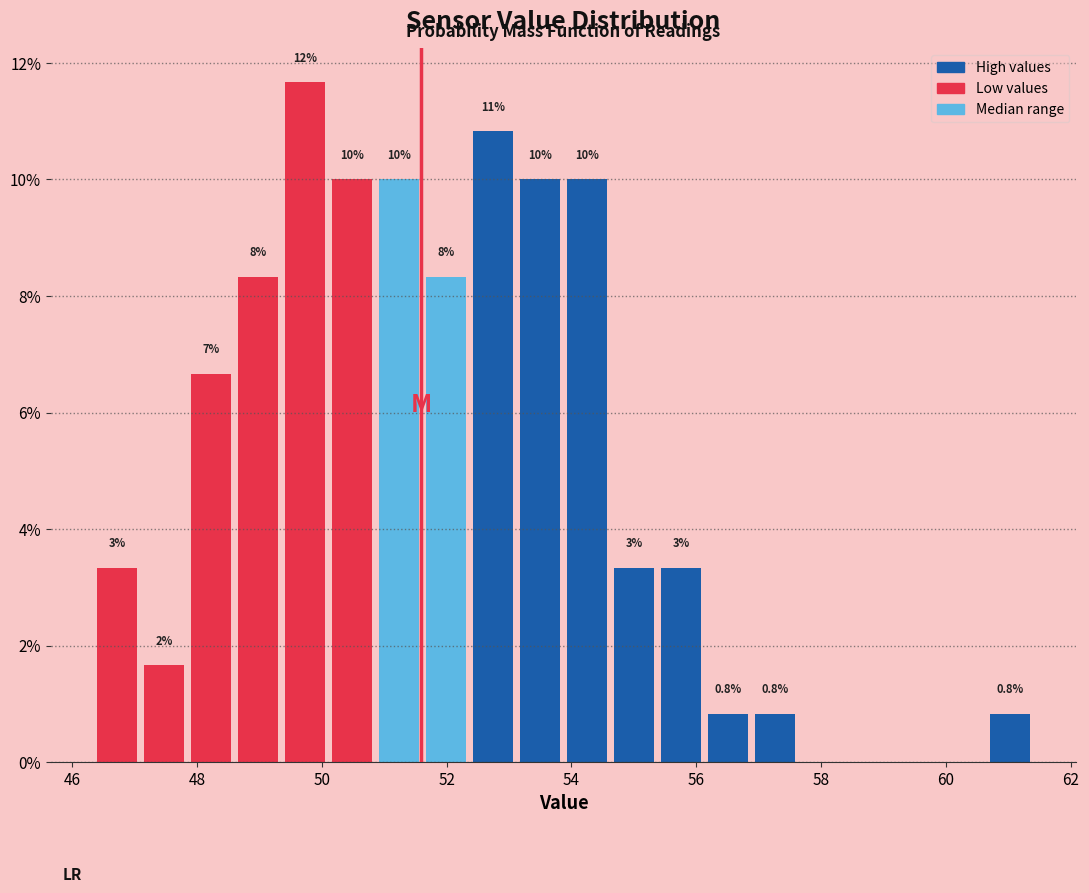

Read against the x-axis, roughly where is the centre of the tallest bar?

49.8